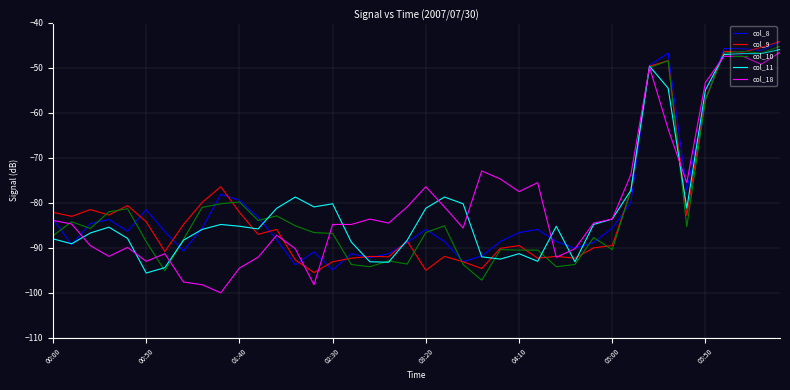

What is the maximum value shown in the chart?

-44.1